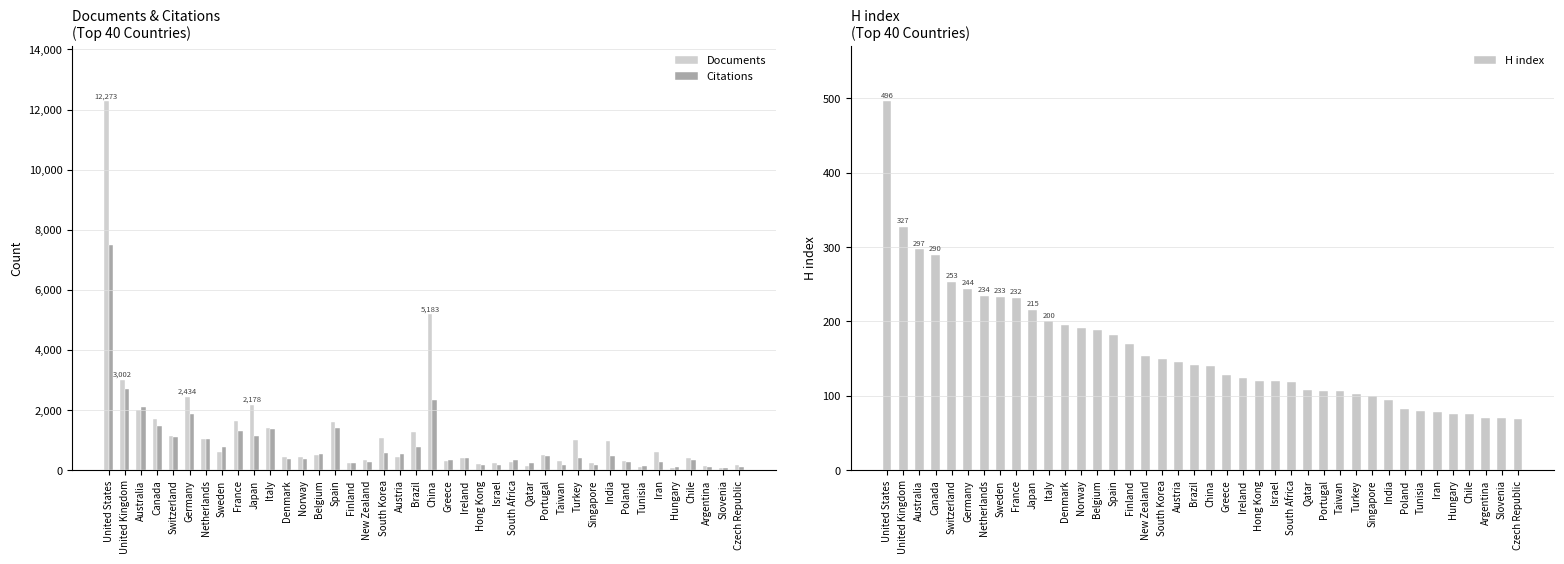

What is the total value across all series at Tunisia?

353